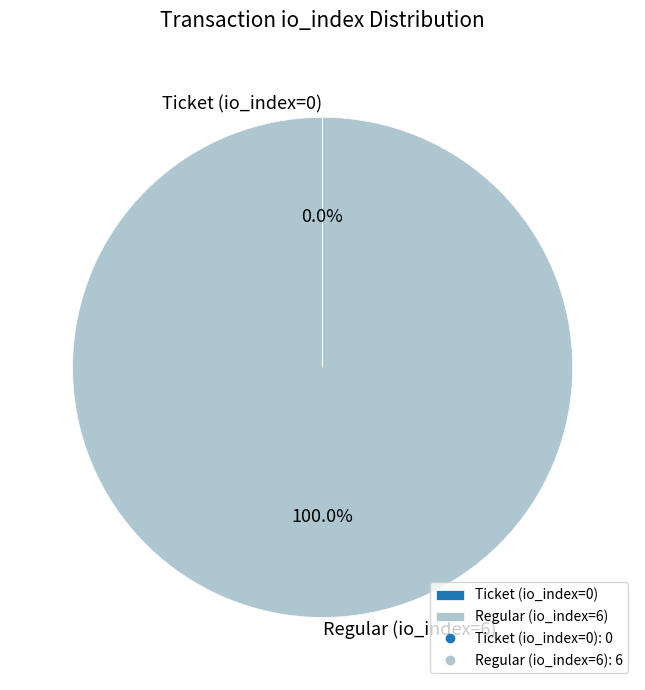

What is the largest slice in the pie chart?

Regular (io_index=6)